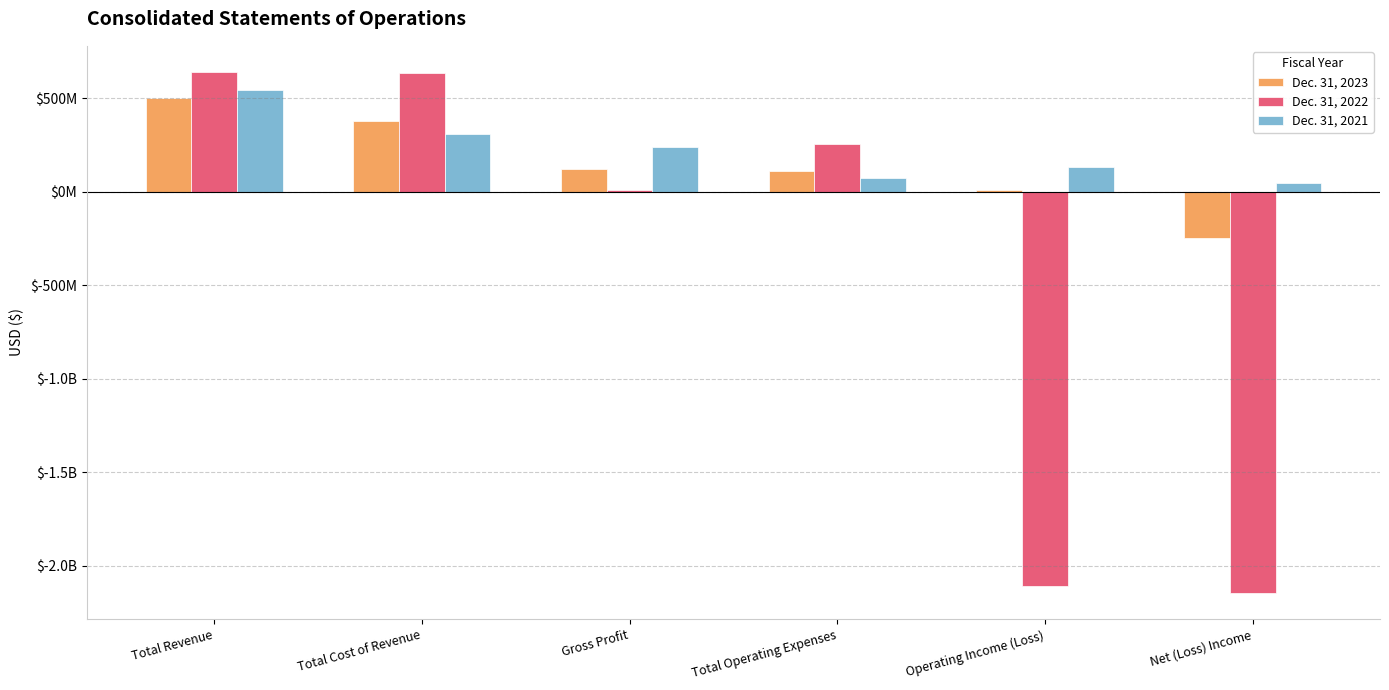

Is it true that Dec. 31, 2022 equals 12036224 at Gross Profit?

False